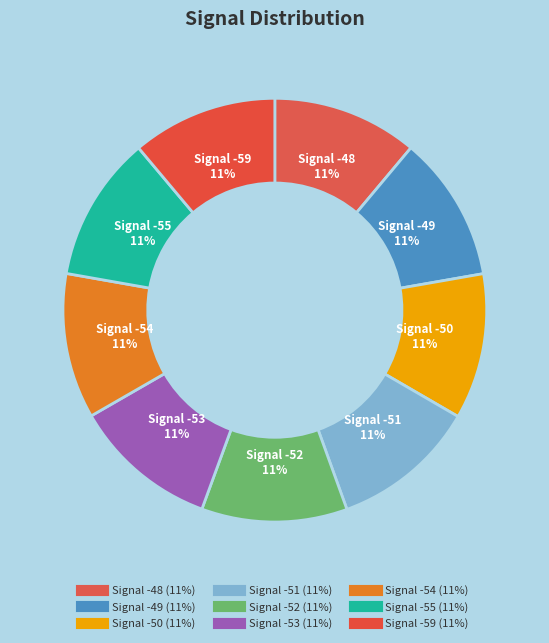

Count the number of slices in the pie.

9